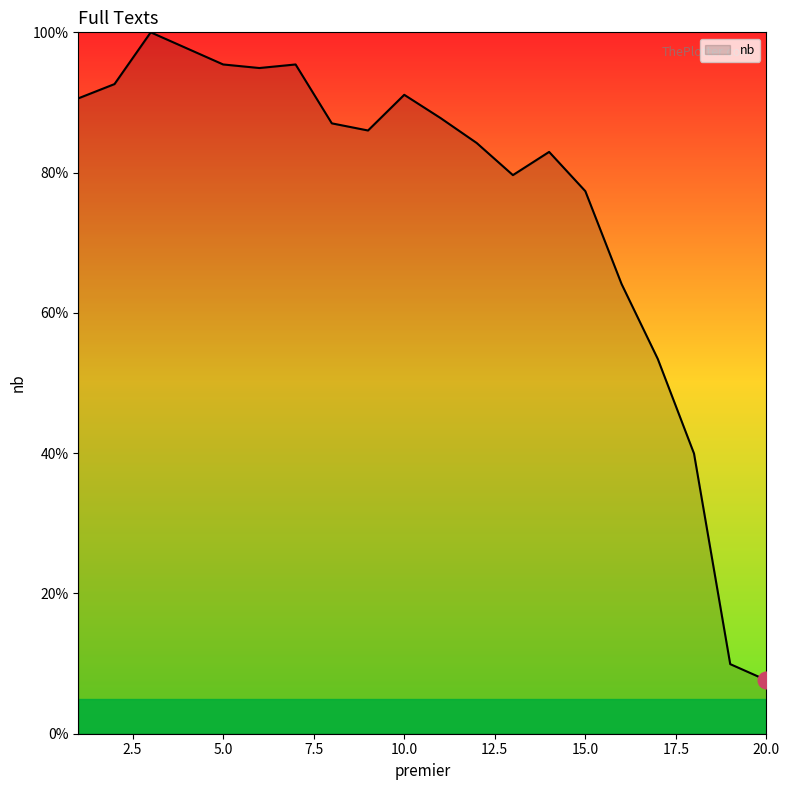

What is the difference between the maximum and minimum values?

92.4